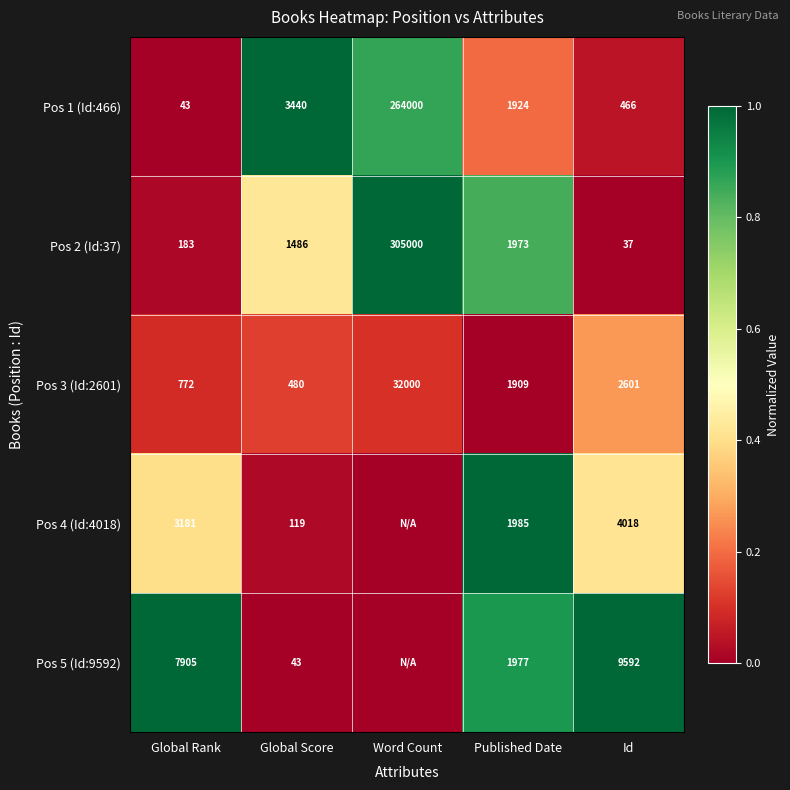

What is the difference between the Pos 2 (Id:37) values at Global Rank and Published Date?

1790